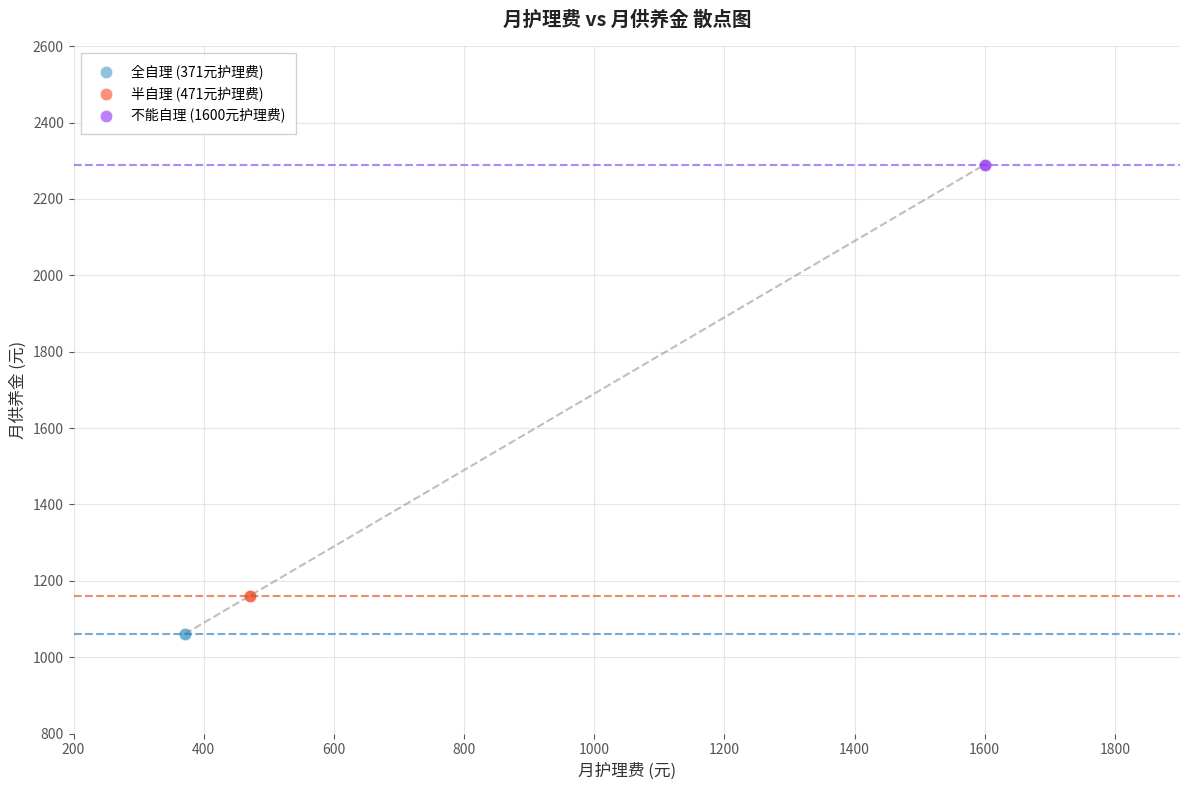

Which series reaches the maximum Y coordinate?

不能自理 (1600元护理费)